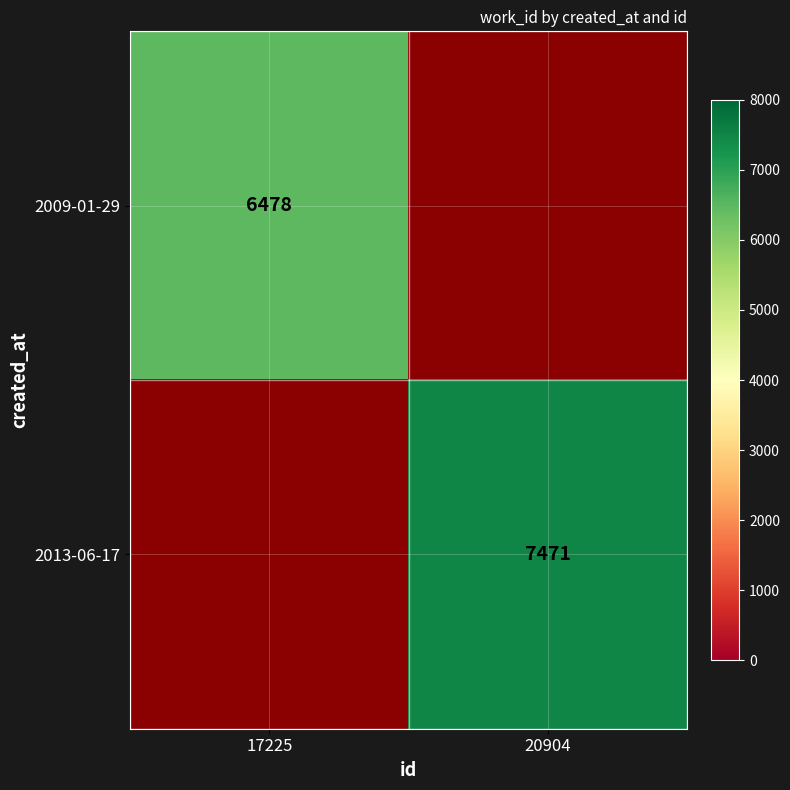

True or false: 2013-06-17 has a value of 7471 at 20904.

True